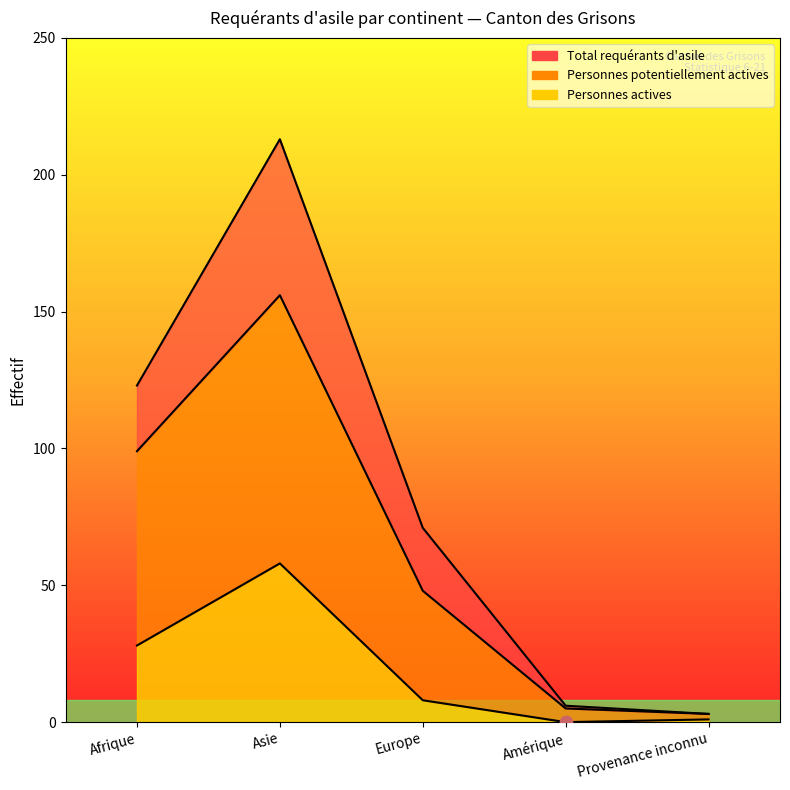

What are all the series names shown in the legend?

Total requérants d'asile, Personnes potentiellement actives, Personnes actives